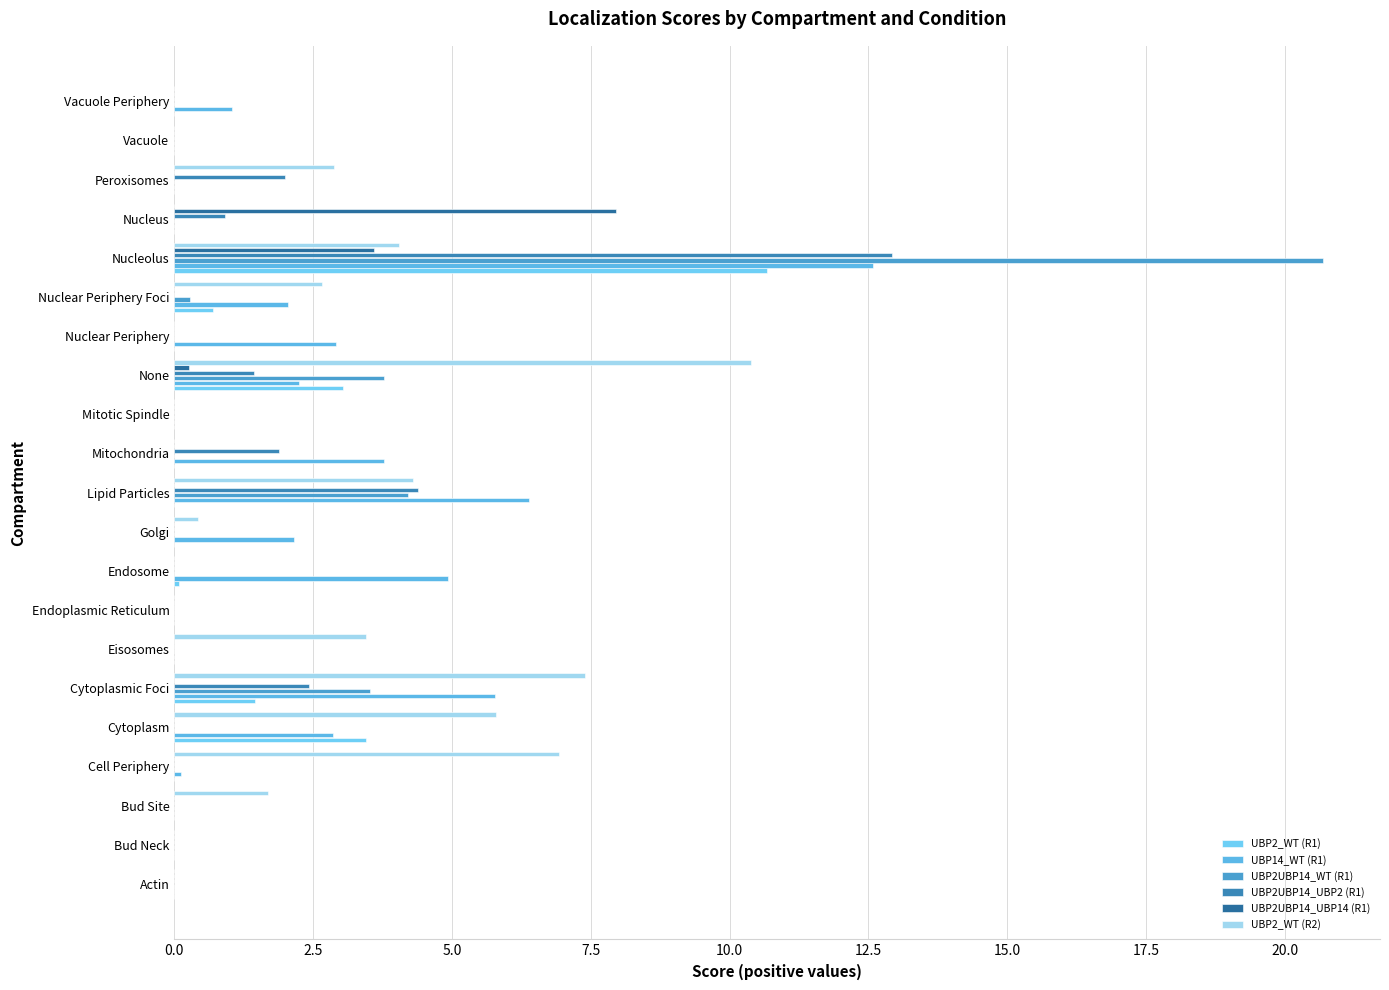

What is the average value of the UBP2UBP14_WT (R1) series?

1.5